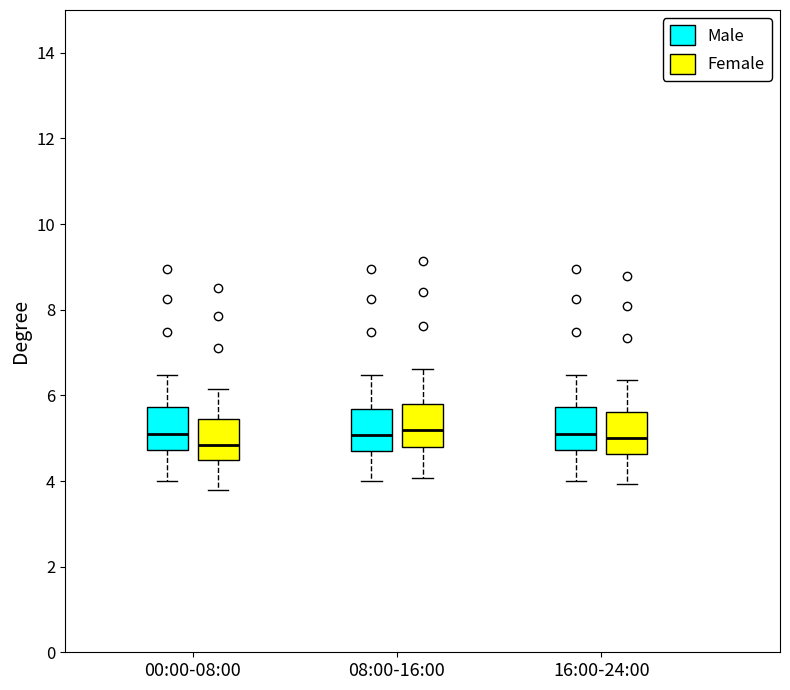

Where does the median line of the box for 08:00-16:00 (Male) sit on the y-axis? The values are not printed on the chart, so give them approximately, as read against the axis.

5.0